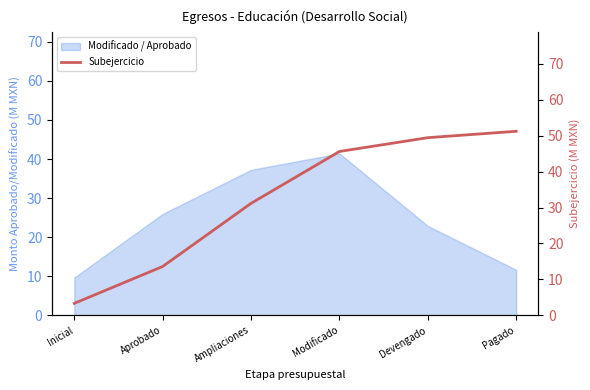

How many data points are less than 45?

3